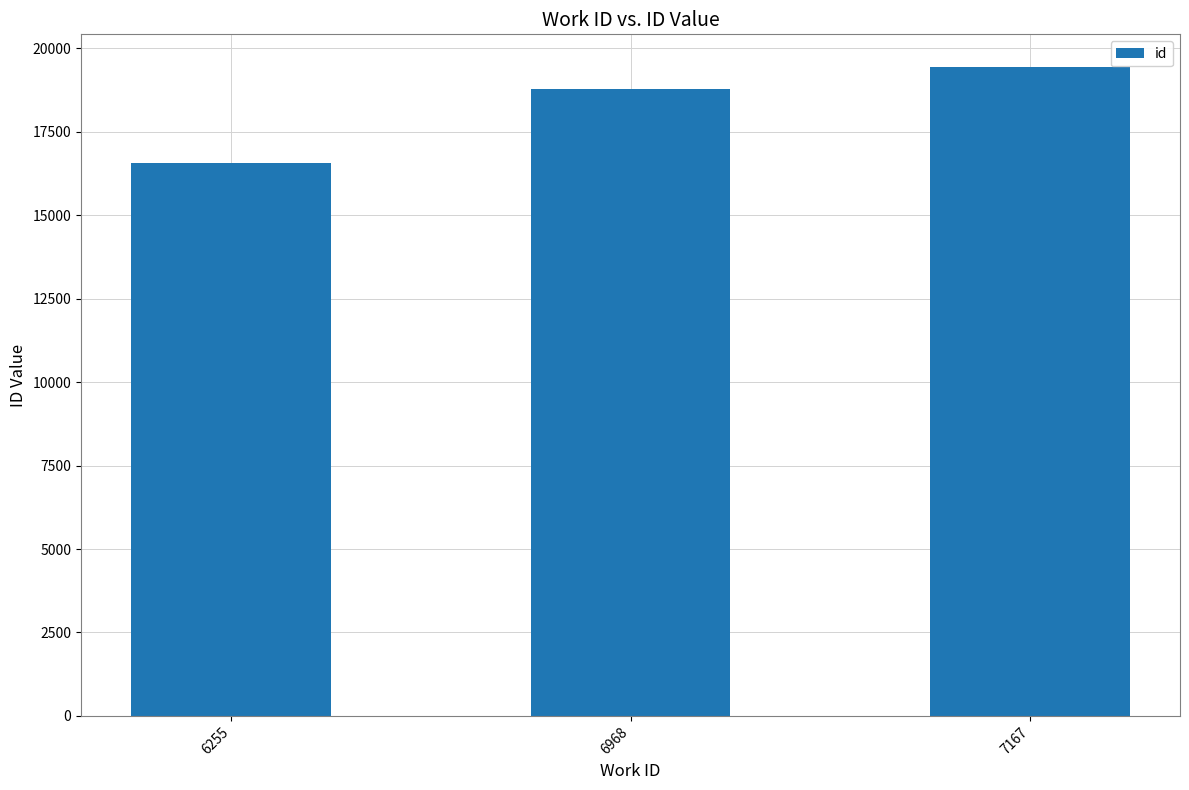

Reading left to right, transcribe all the data shown in this chart.

16558	18786	19448